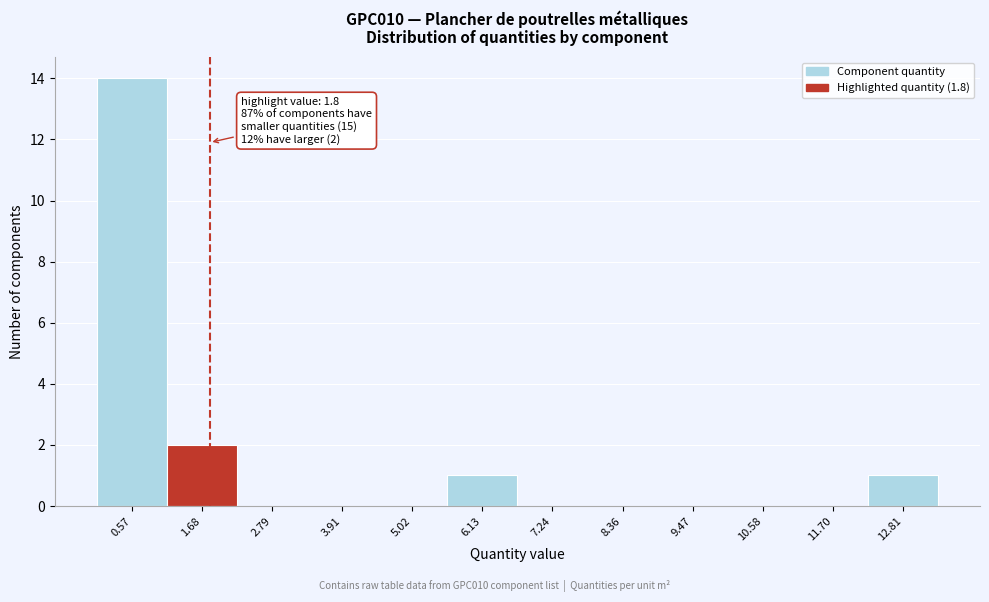

Over which range of the x-axis is the bar tallest?

0.0 to 1.2